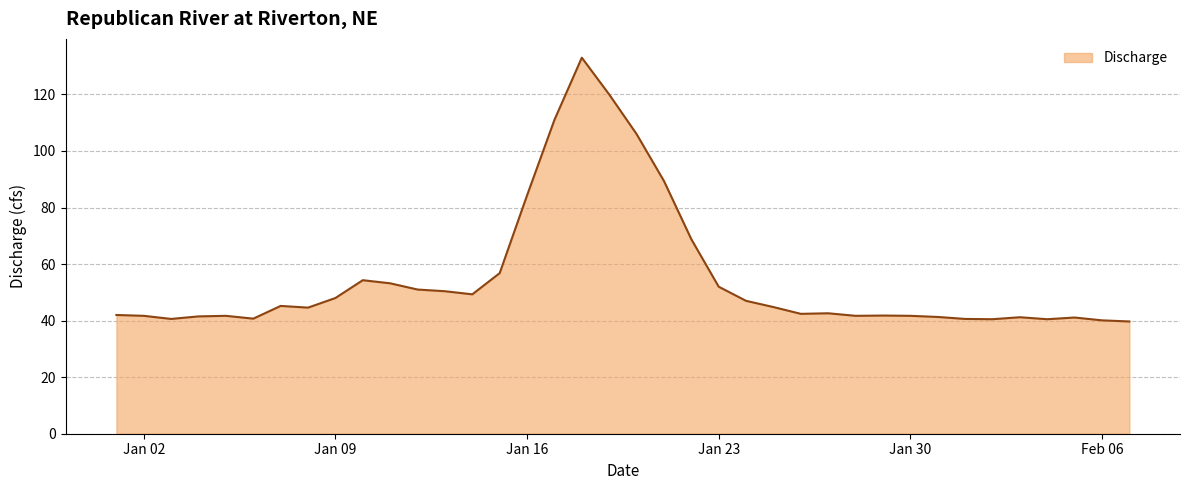

What is the greatest value displayed?

133.0